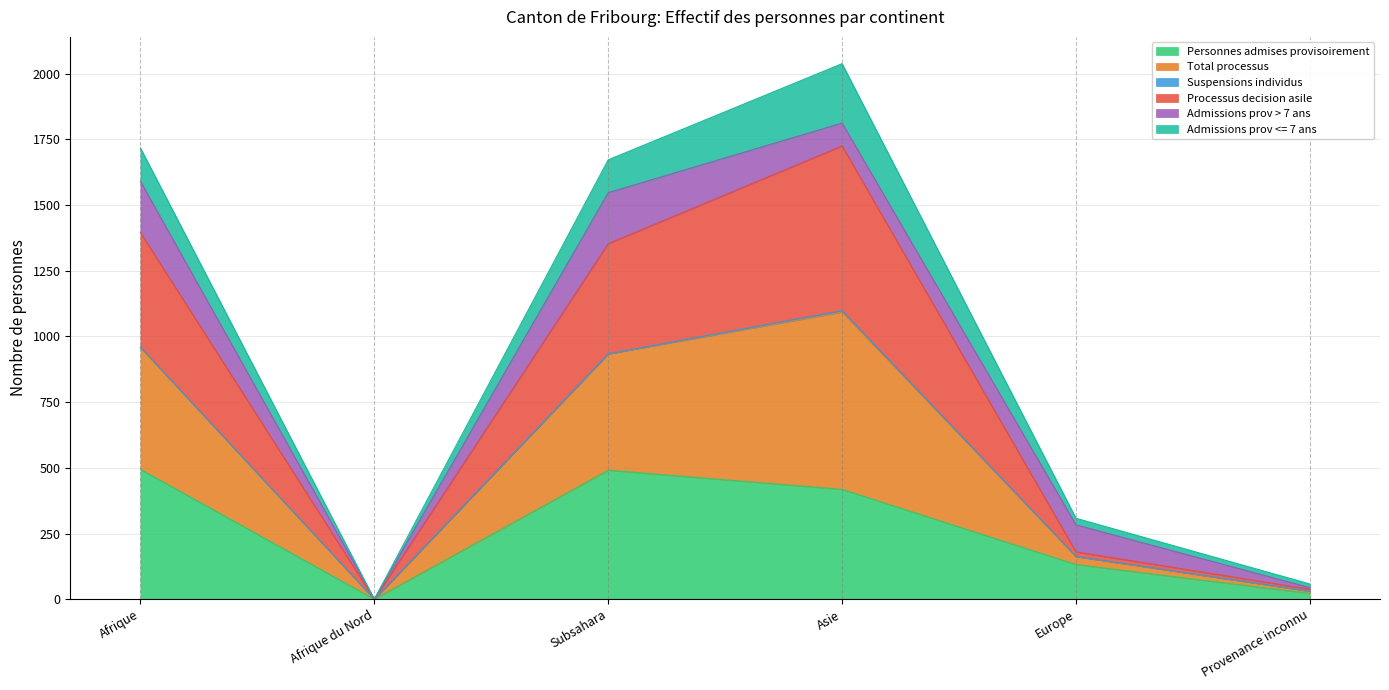

What is the maximum value for Personnes admises provisoirement?

494